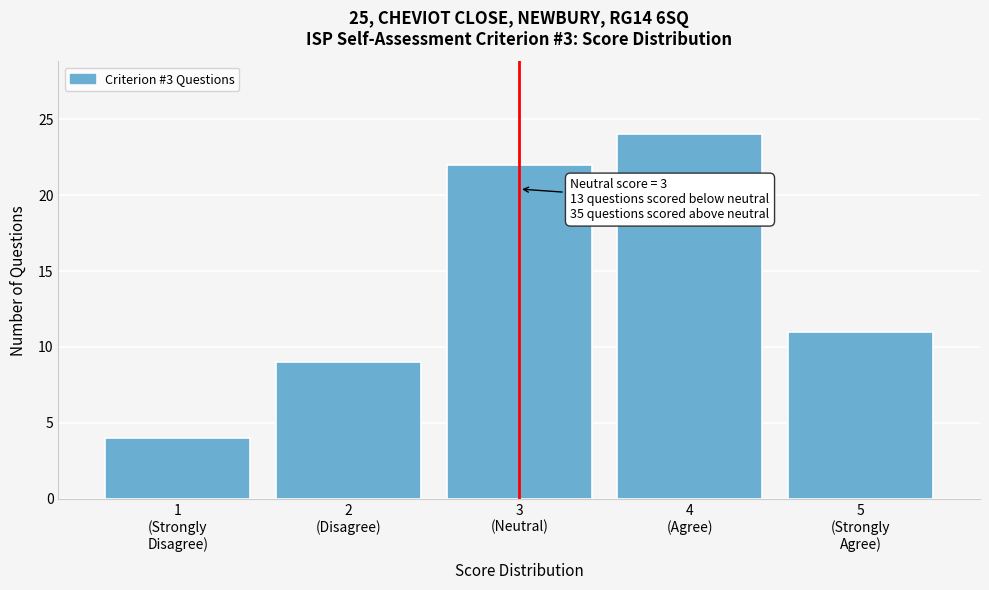

Reading left to right, list all the values displayed in this chart.

4	9	22	24	11